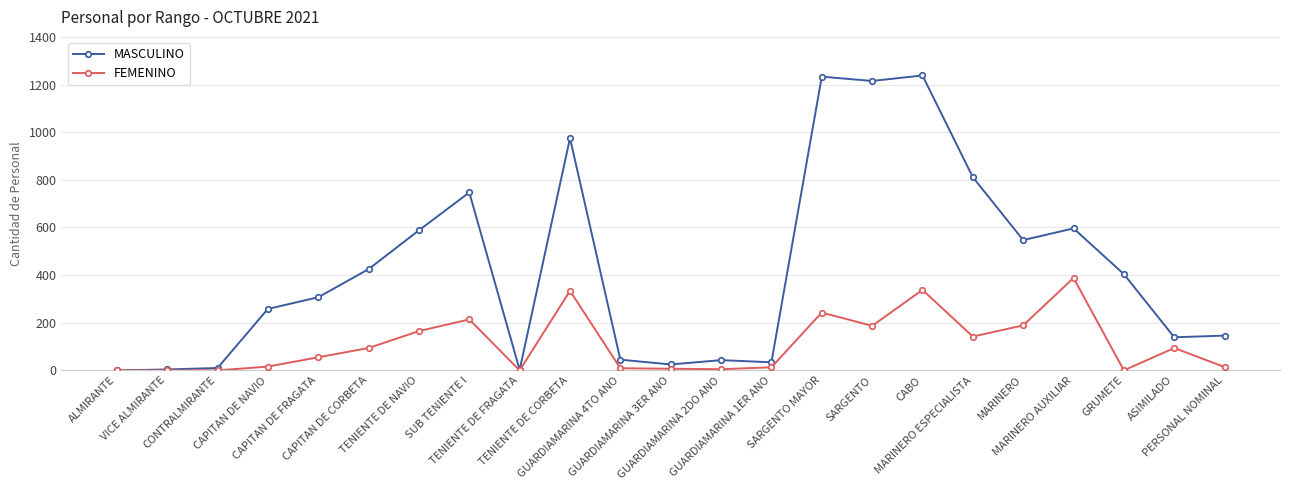

True or false: FEMENINO has more than 1 interior local peaks.

True